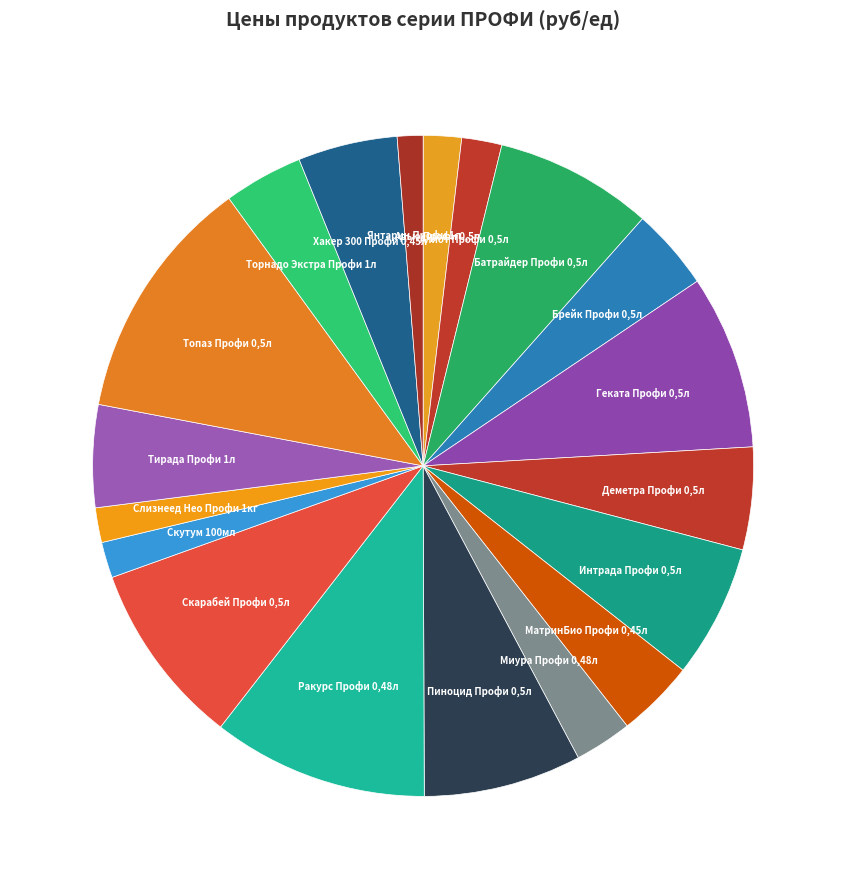

Between МатринБио Профи 0,45л and Адью Профи 0,5л, which is larger?

МатринБио Профи 0,45л